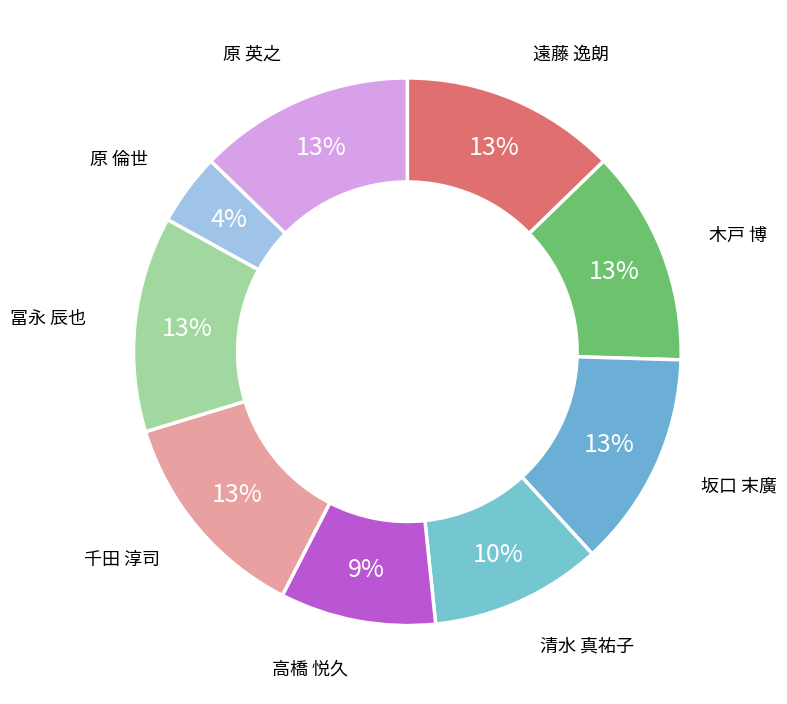

Combined, do 坂口 末廣 and 遠藤 逸朗 account for over 50%?

No